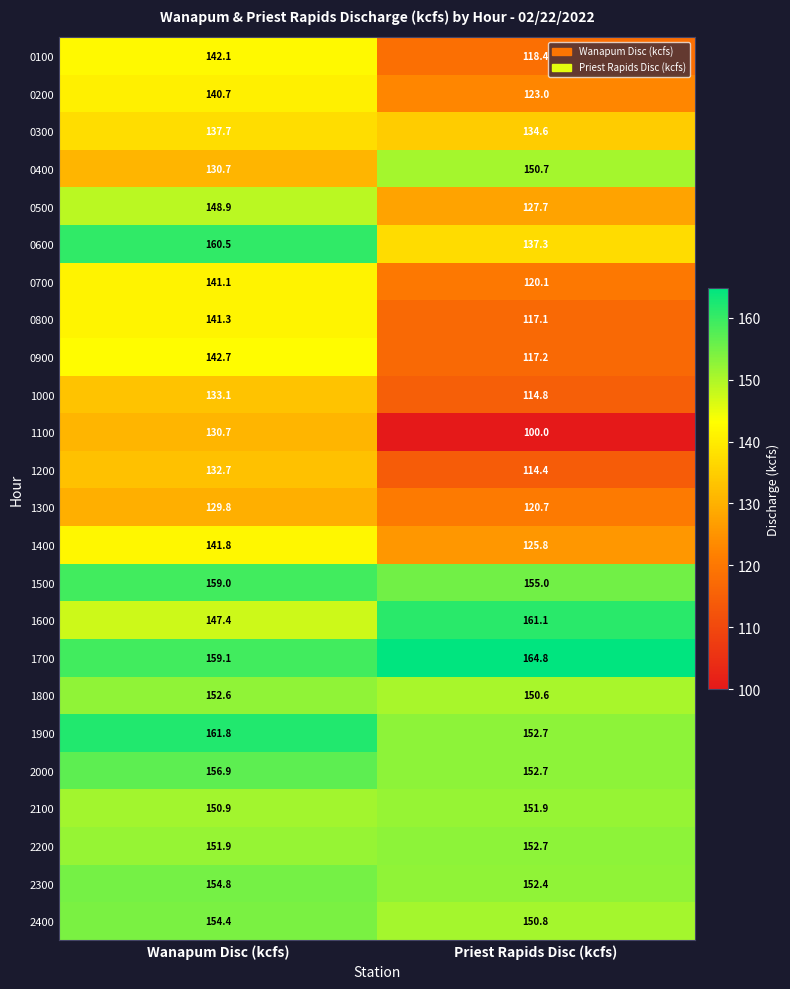

What is the approximate value of 2200 at Priest Rapids Disc (kcfs)?

152.7